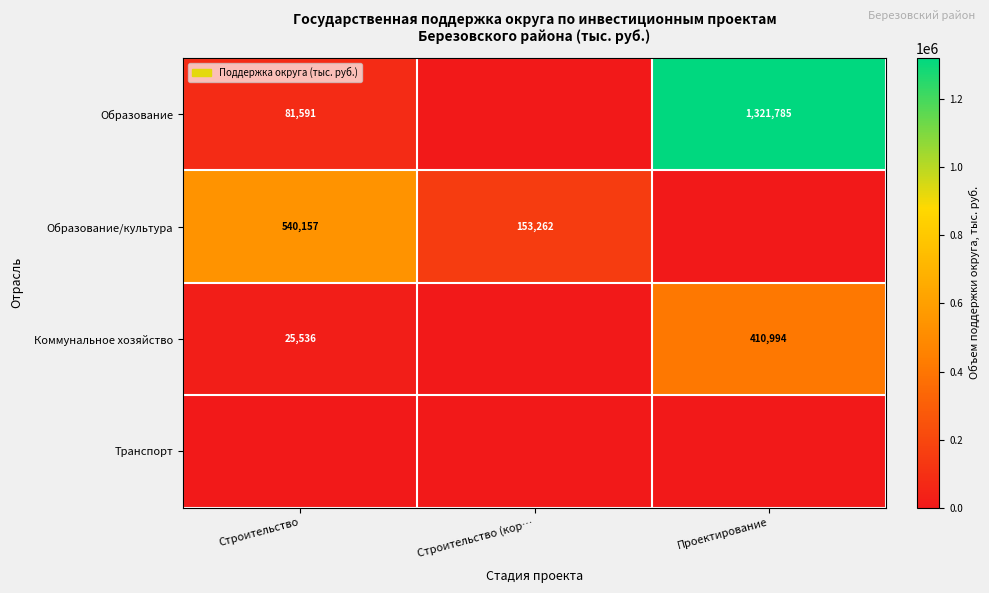

At which category does the chart reach its minimum across all series?

Строительство (кор…